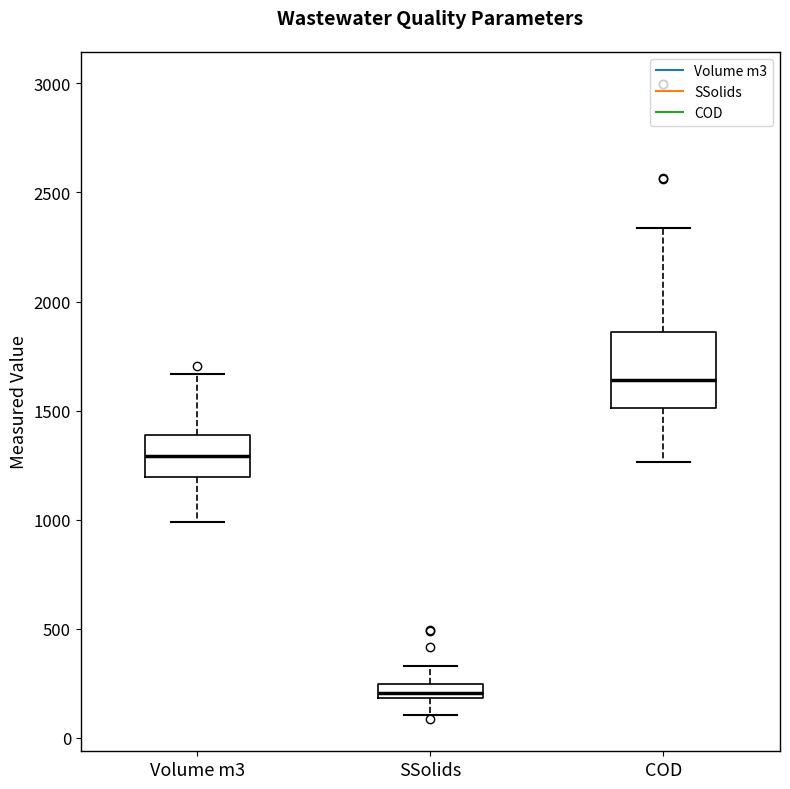

Where is the lower edge of the box for SSolids on the y-axis? The values are not printed on the chart, so give them approximately, as read against the axis.

200